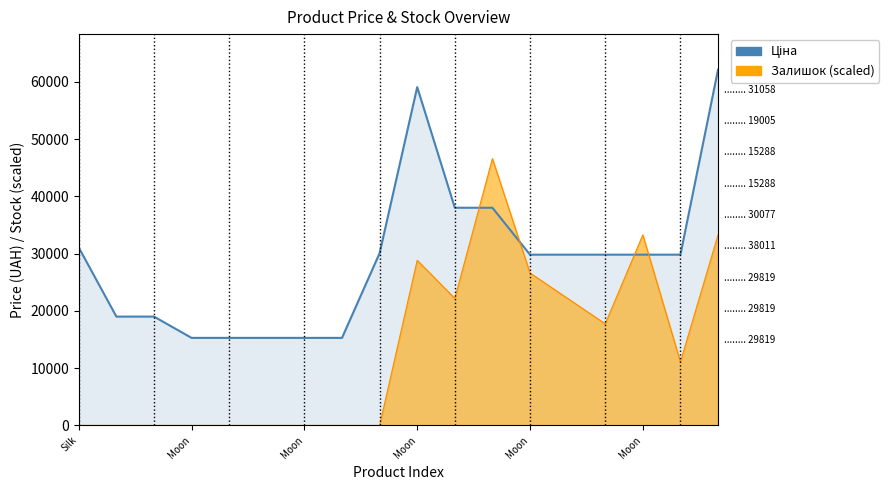

The value of Залишок at Moon-287702232 is 0.0. True or false?

True